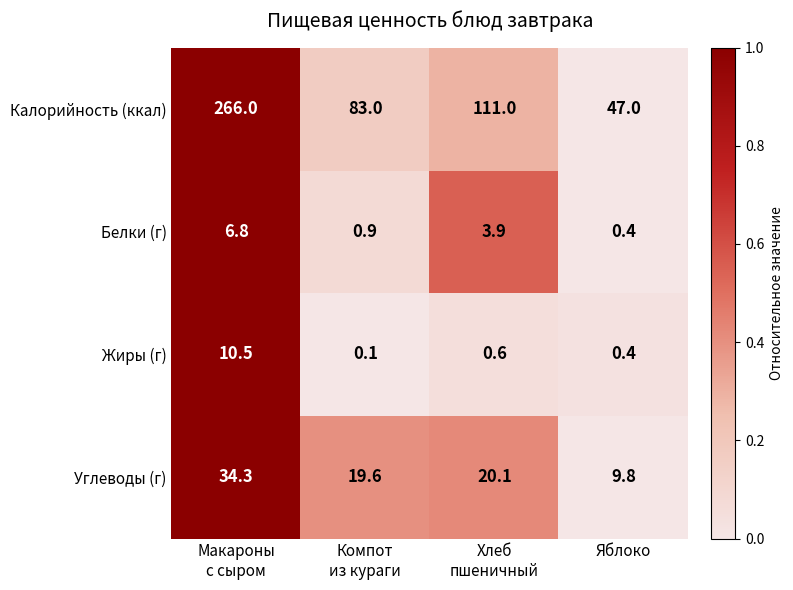

At Хлеб
пшеничный, list the series in order from smallest to largest.

Жиры (г), Белки (г), Углеводы (г), Калорийность (ккал)